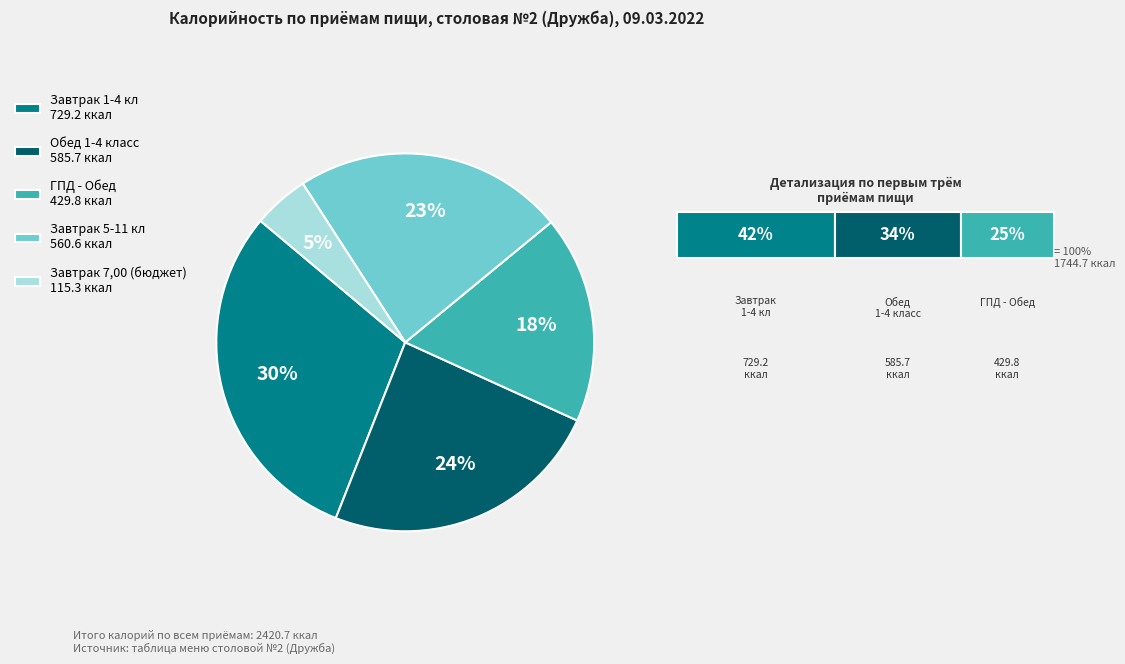

Which category has the biggest portion of the pie?

Завтрак 1-4 кл